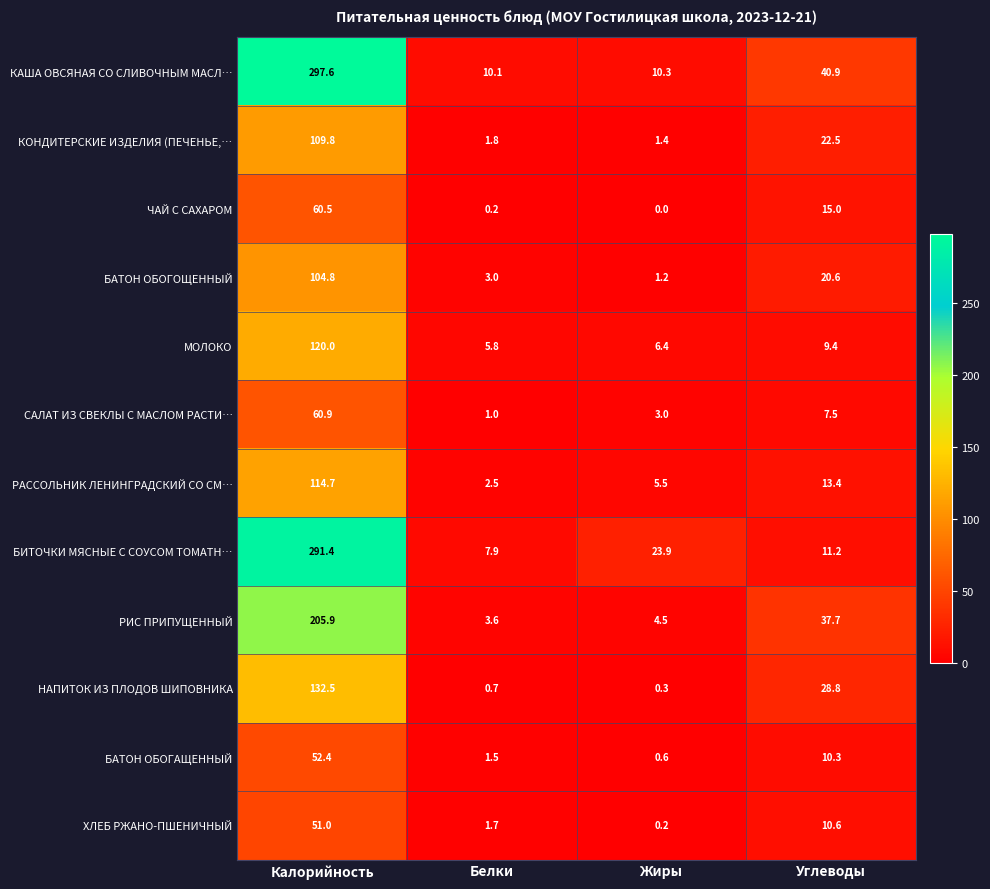

Which series has the largest total across all categories?

КАША ОВСЯНАЯ СО СЛИВОЧНЫМ МАСЛ…